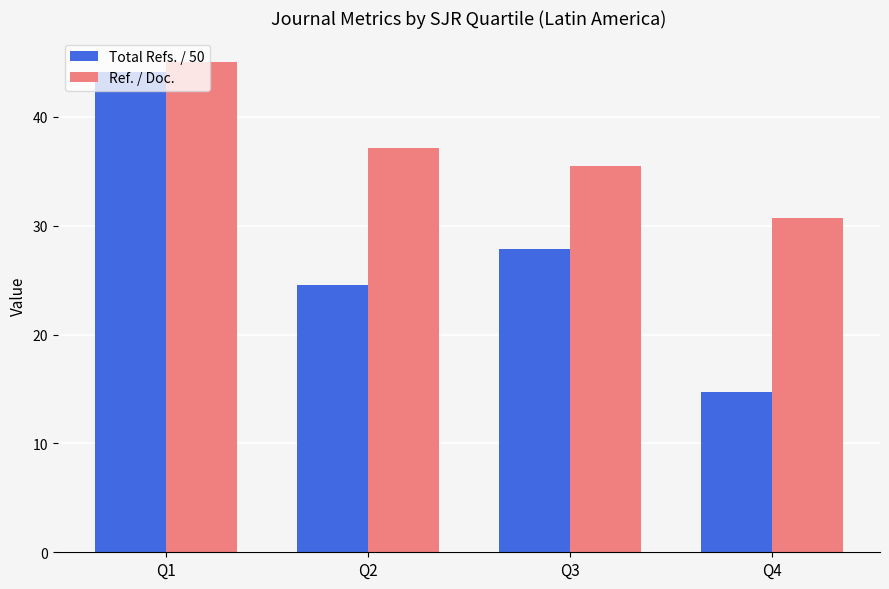

At which label does Total Refs. / 50 reach its peak?

Q1